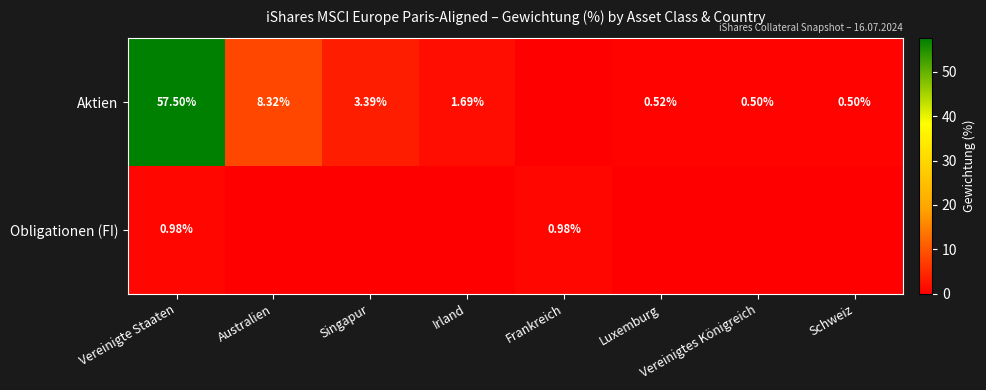

Rank the series at Vereinigte Staaten from highest to lowest value.

Aktien, Obligationen (FI)